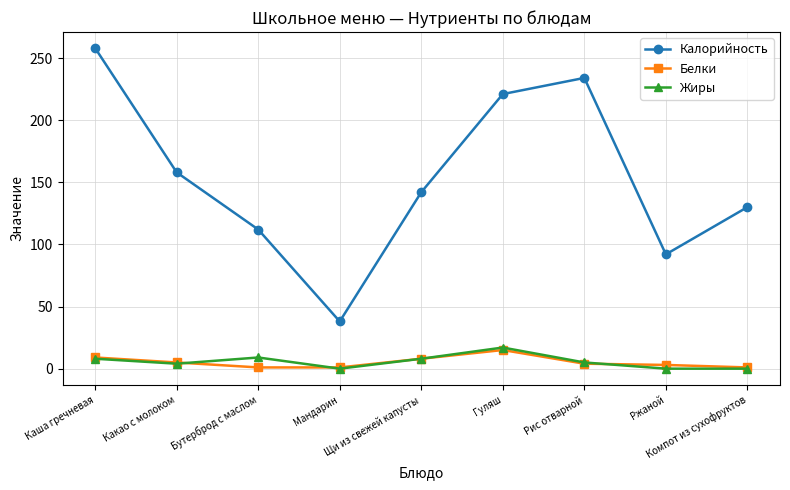

How many interior local valleys does the Калорийность series have?

2